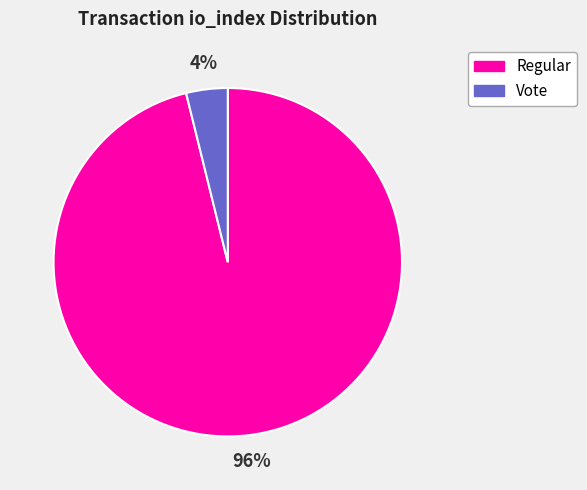

How many segments does this pie chart have?

2